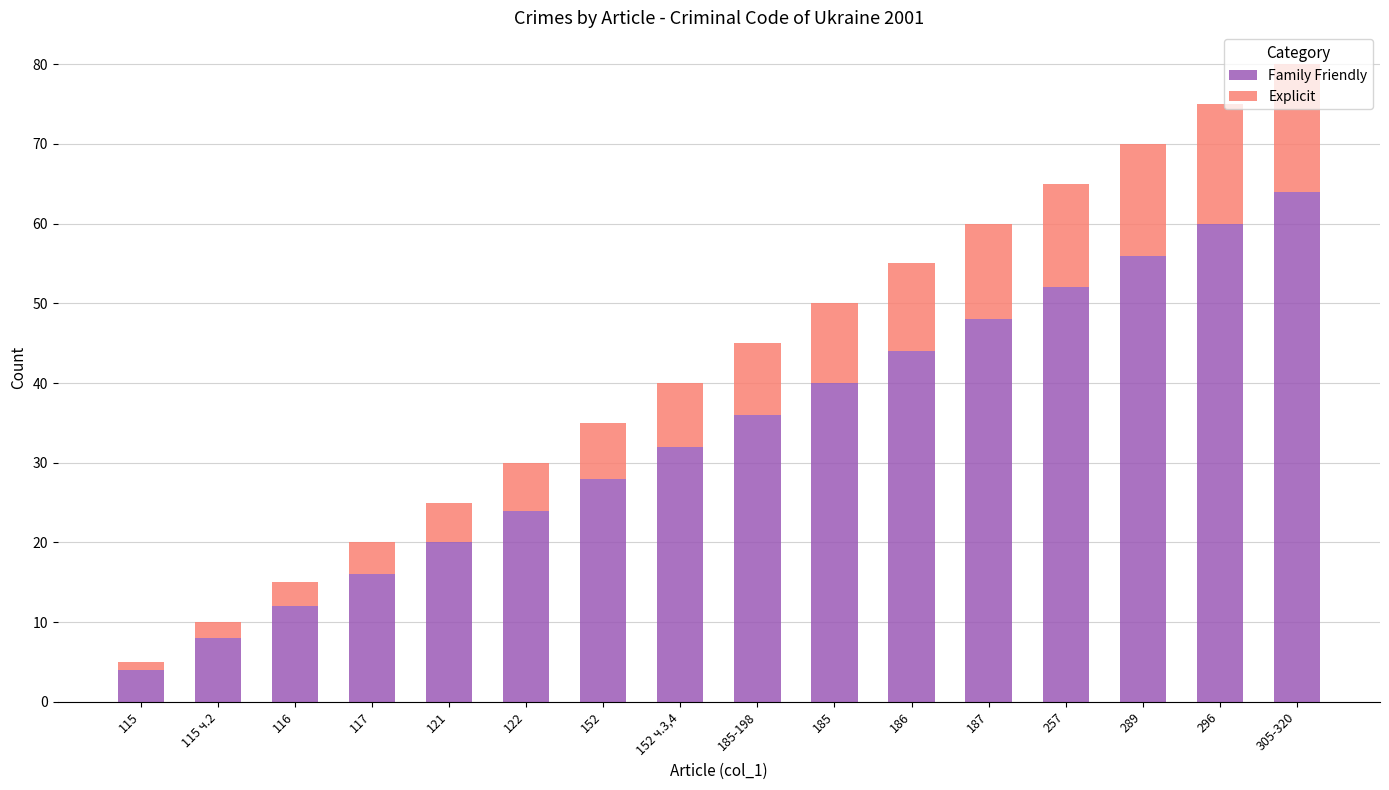

Count the number of data series in this chart.

2